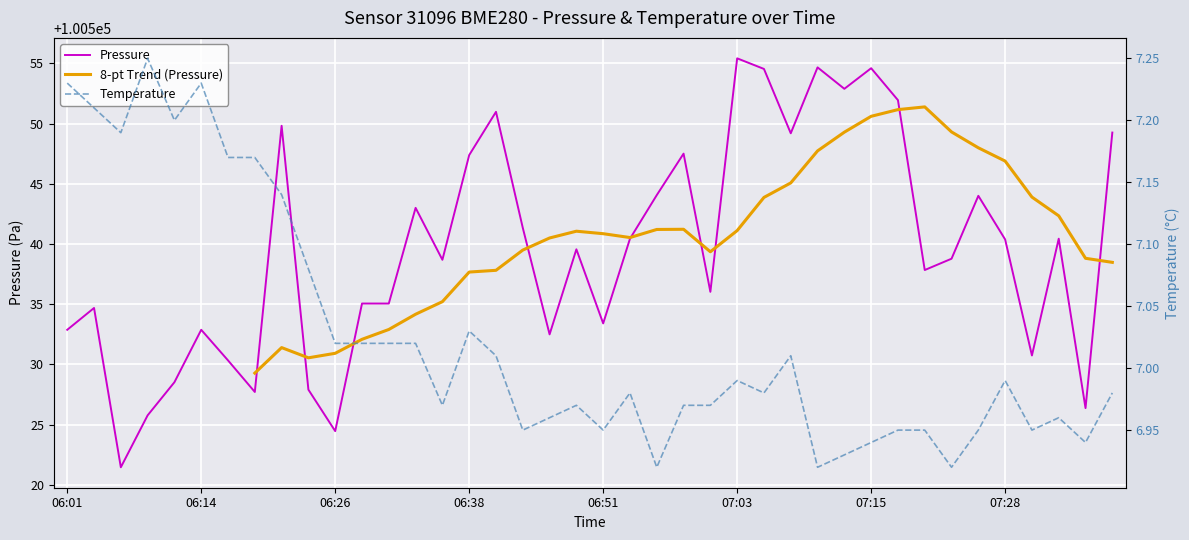

Where does the Pressure series first go above 100539?

06:21